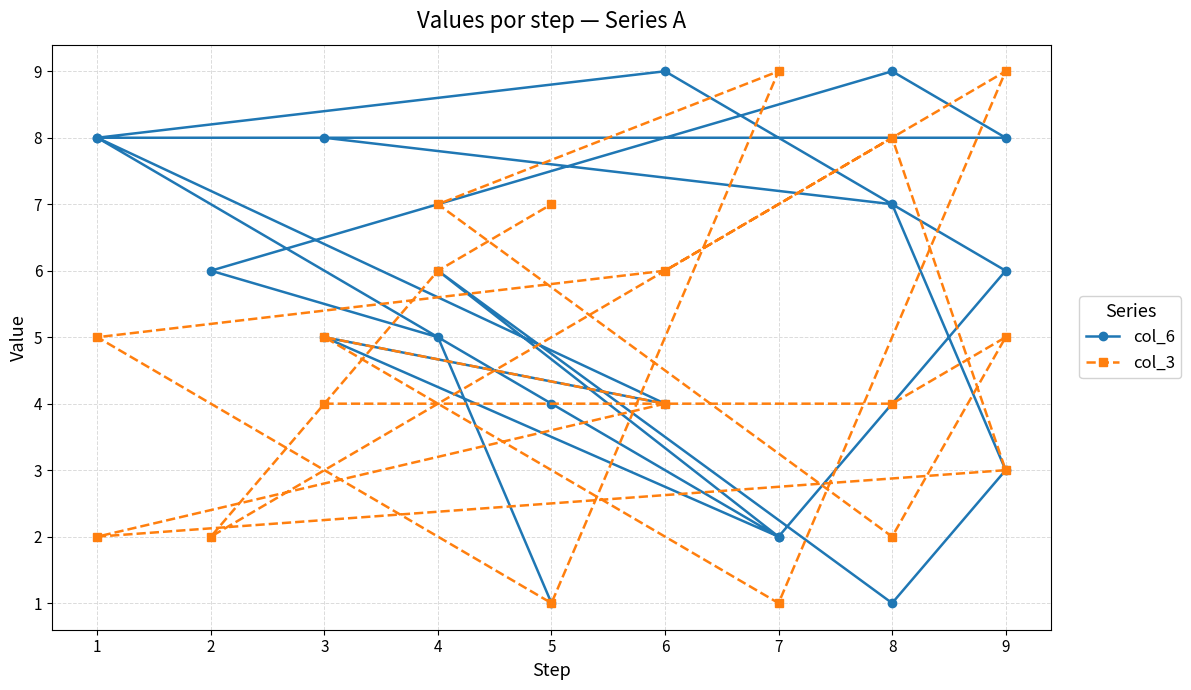

Between 8 and 1, which series saw the biggest shift?

col_6